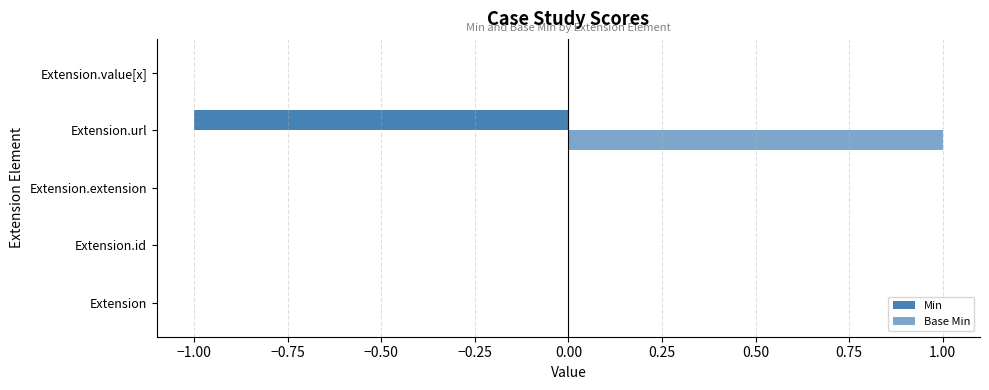

How many data points does each series have?

5